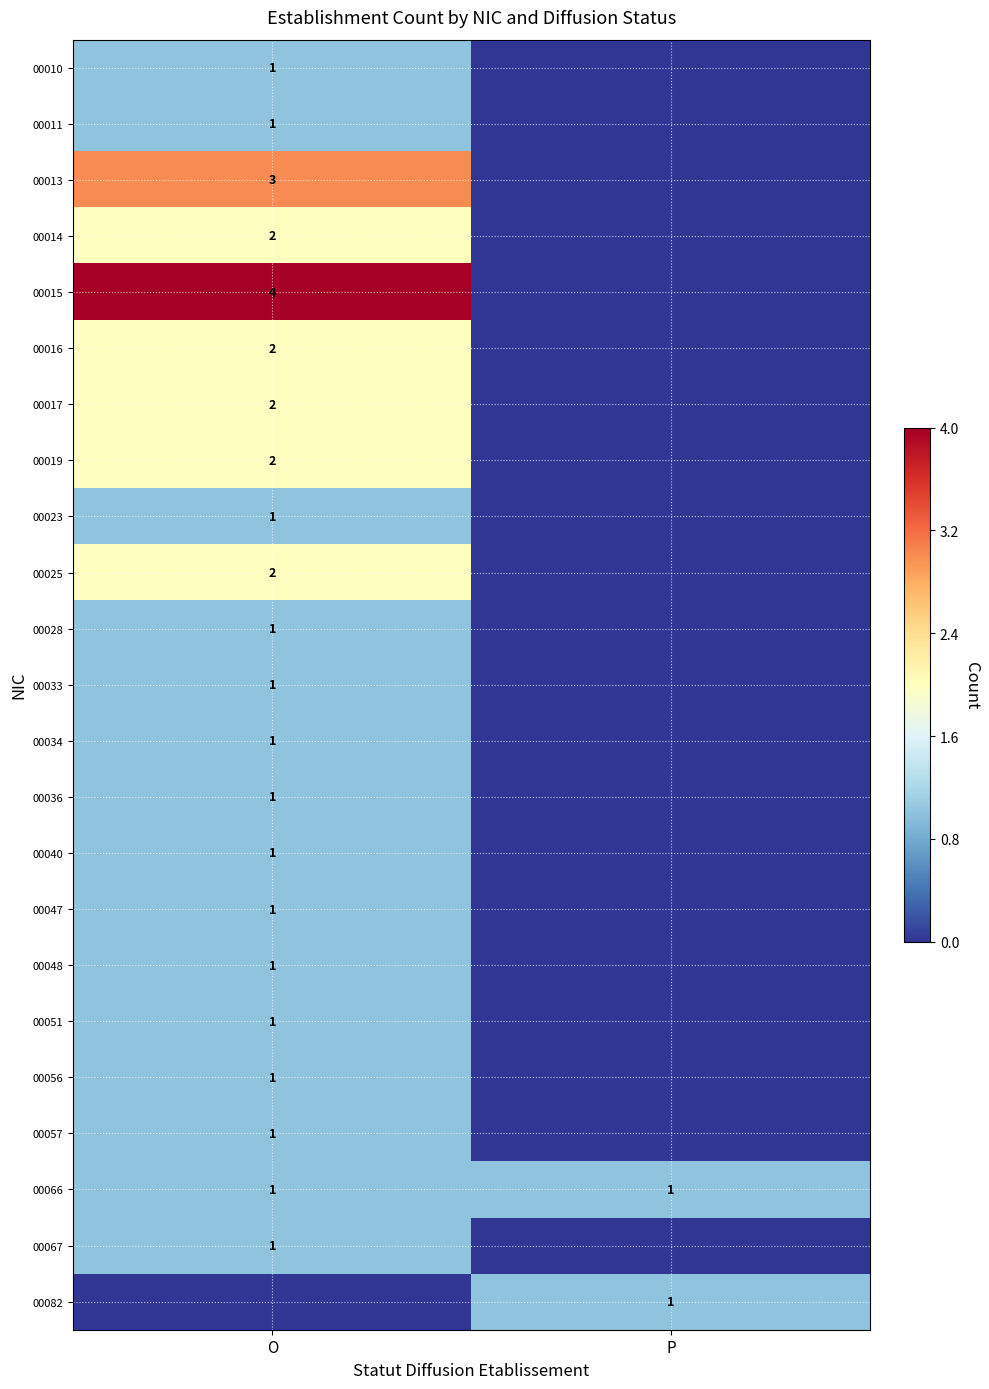

The 00019 series shows 3 at O. True or false?

False